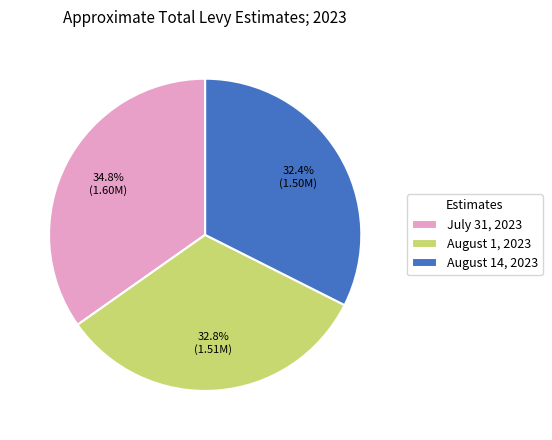

Rank the categories by value from lowest to highest.

August 14, 2023, August 1, 2023, July 31, 2023